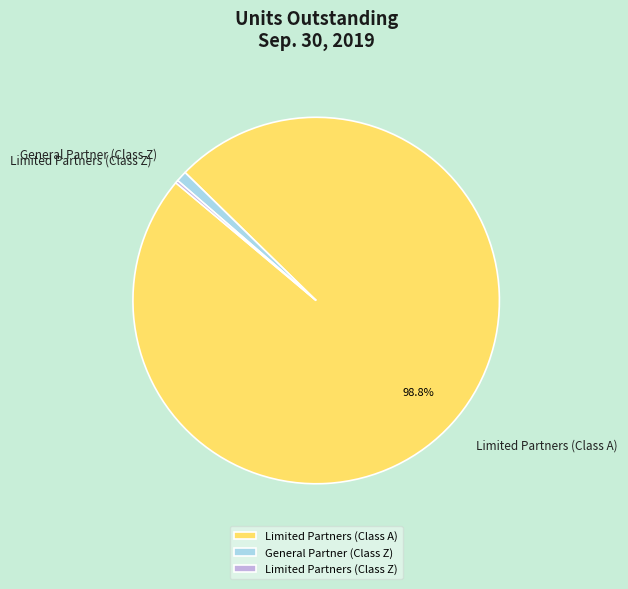

Is there a majority slice in this chart?

Yes